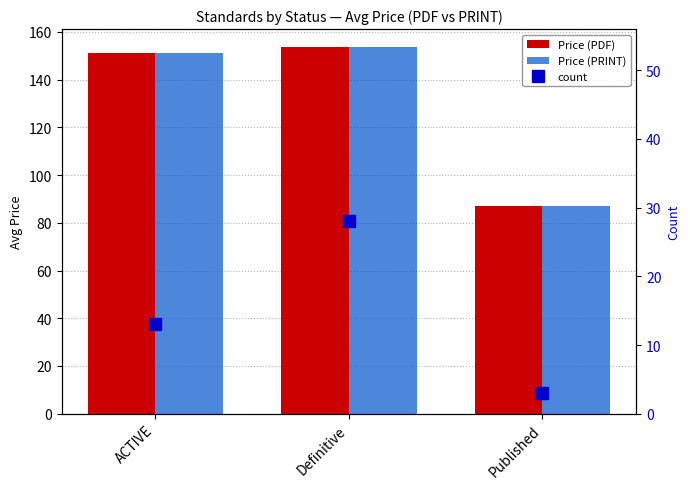

Which series has the widest spread of values?

Price (PDF)